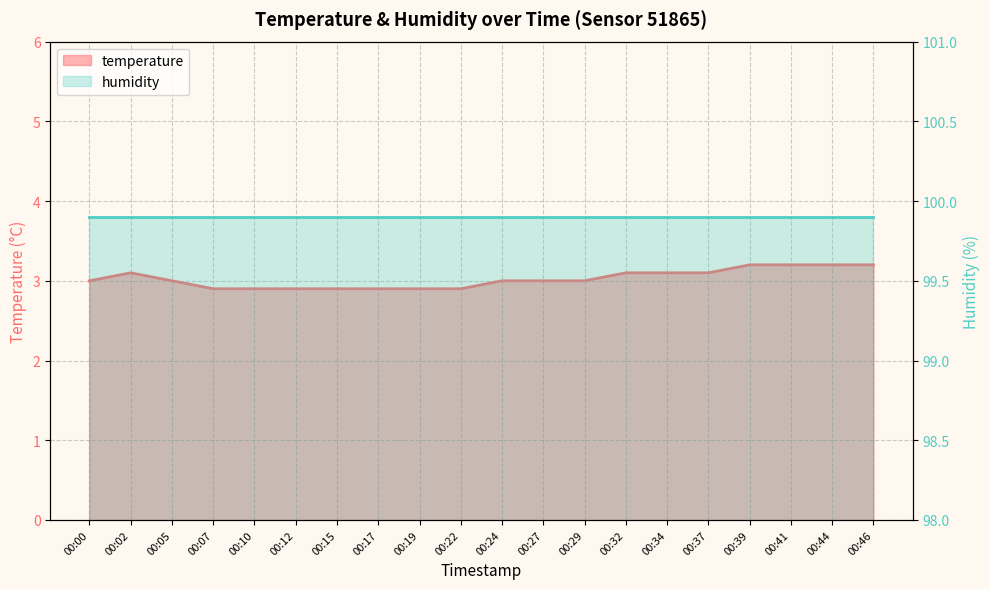

Approximately how many times larger is the value at 00:32 compared to 00:37?

1.0